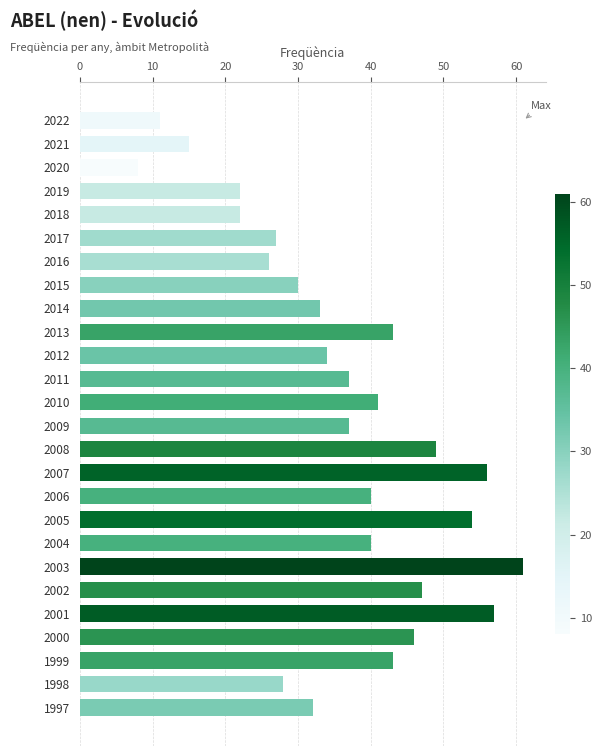

What is the greatest value displayed?

61